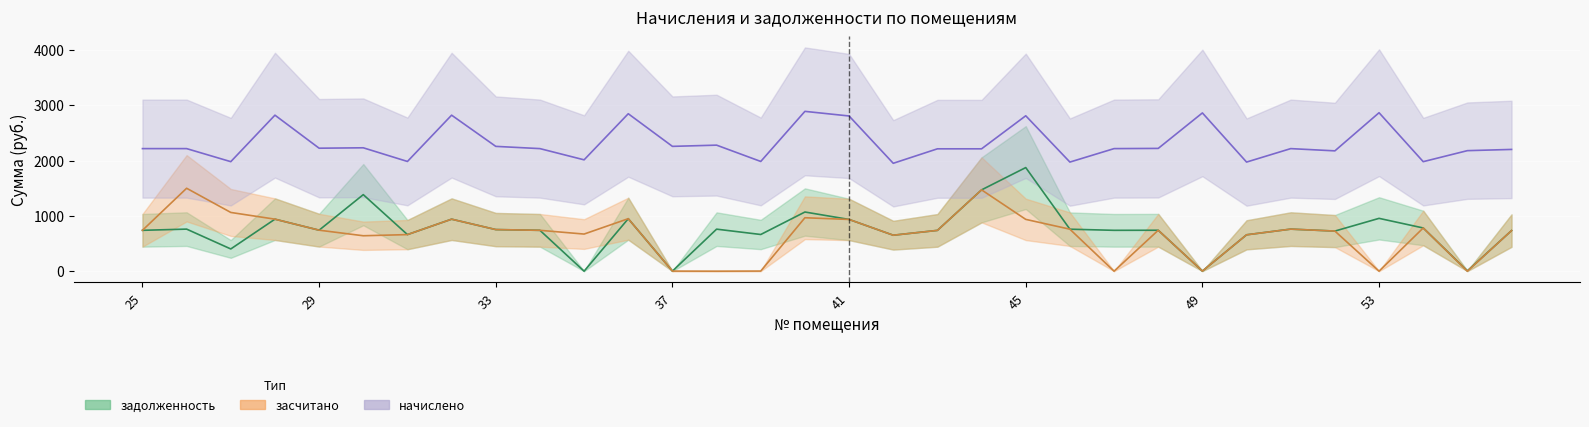

What is the greatest value displayed?

2889.4